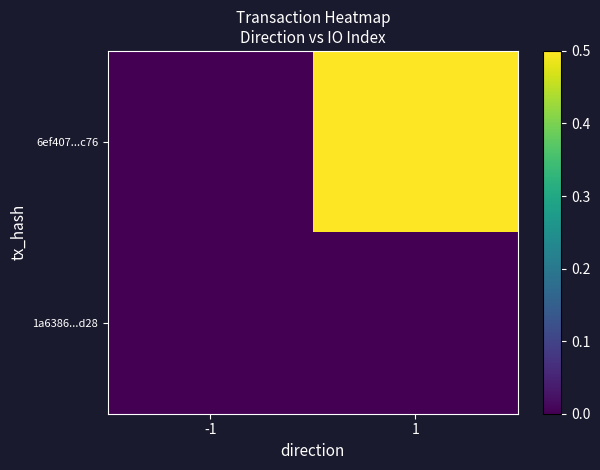

Which series changed the most between -1 and 1?

6ef407...c76